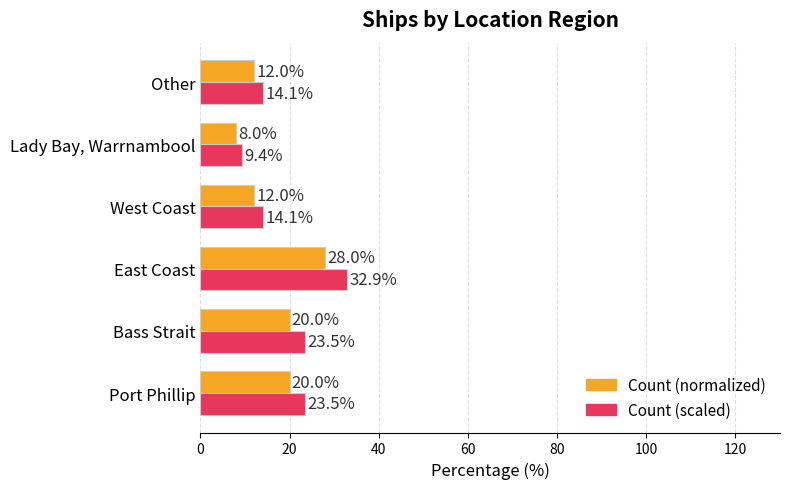

The Count (scaled) series shows 40.2 at Port Phillip. True or false?

False